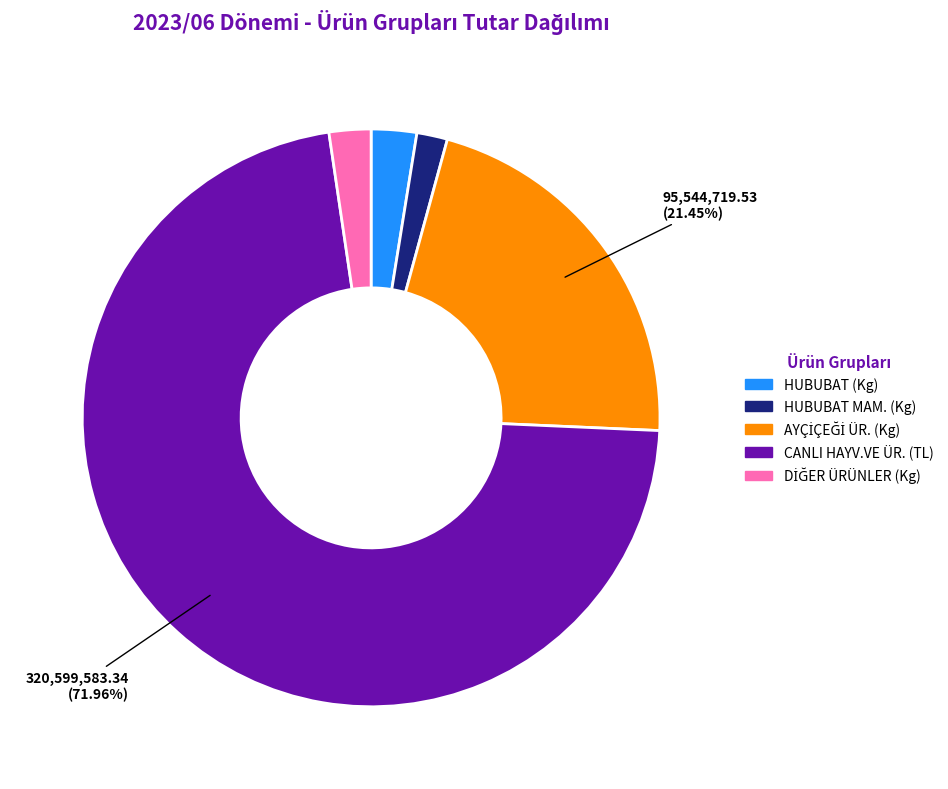

What is the largest slice in the pie chart?

CANLI HAYV.VE ÜR. (TL)